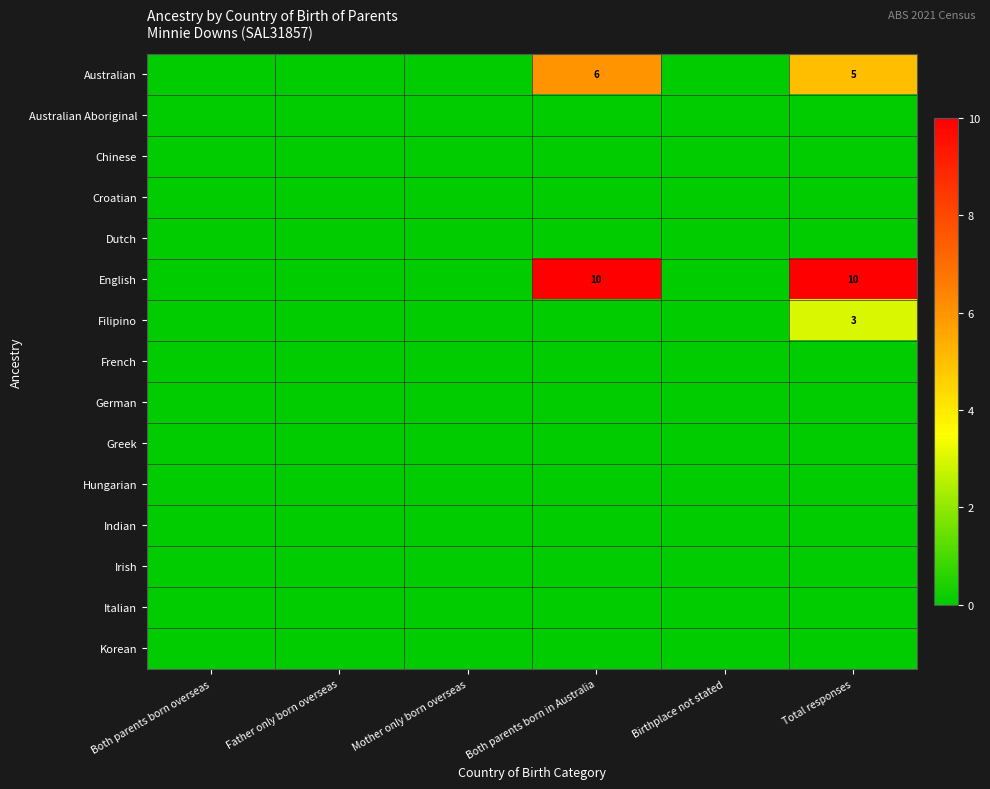

True or false: English has a value of 10 at Both parents born in Australia.

True